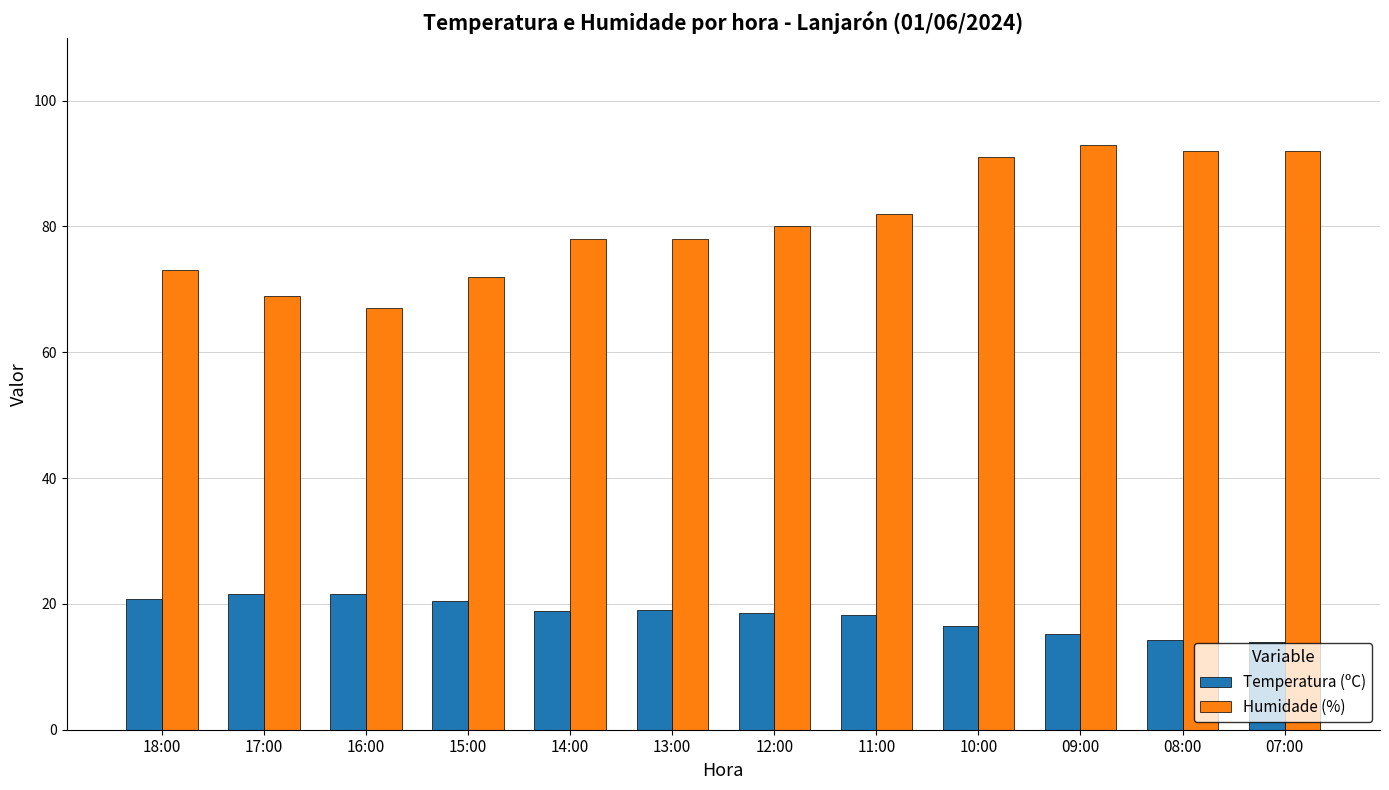

What is the difference between the maximum and minimum values in the Humidade (%) series?

26.0